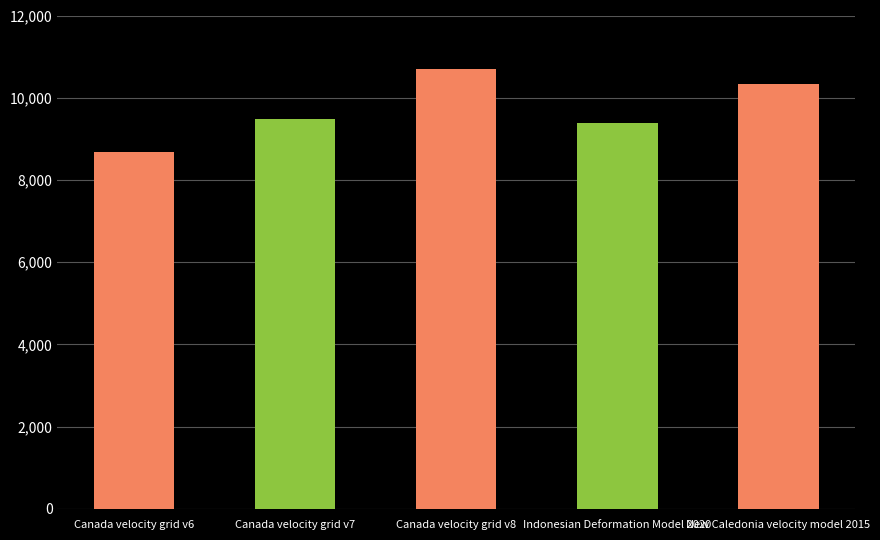

True or false: the data shows 17688 at Canada velocity grid v8.

False